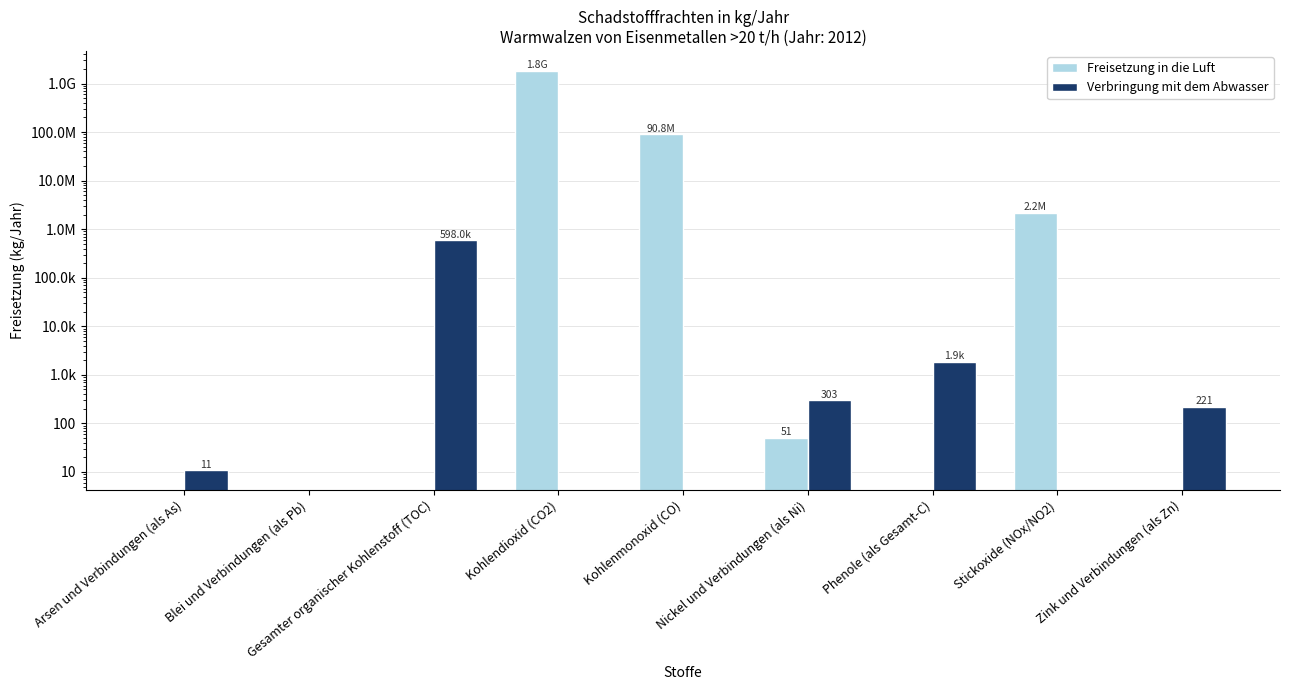

What is the difference between the highest and lowest values at Kohlendioxid (CO2)?

1822000000